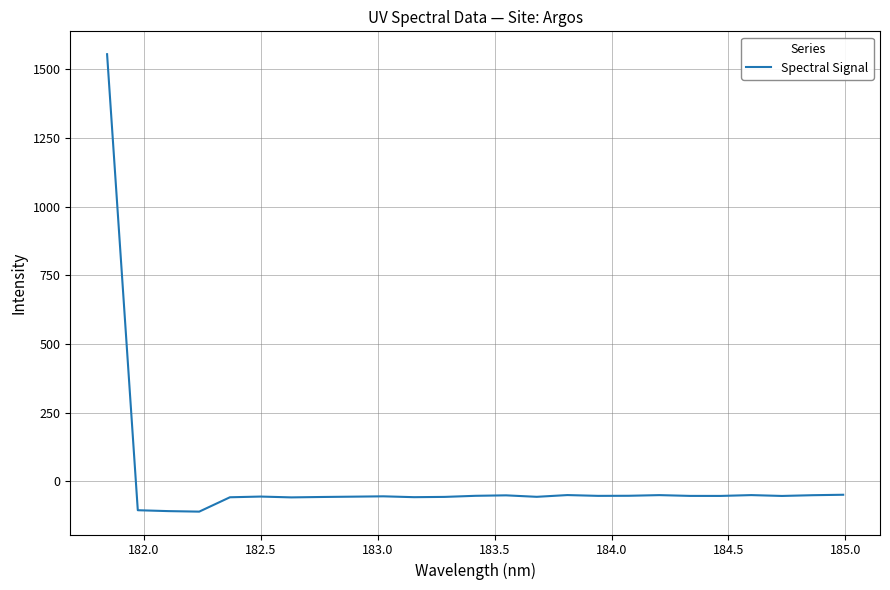

What is the minimum value shown in the chart?

-110.3